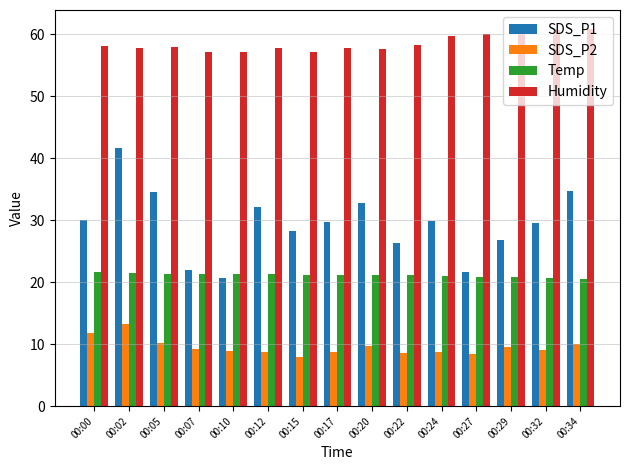

The SDS_P2 series shows 8.4 at 00:27. True or false?

True